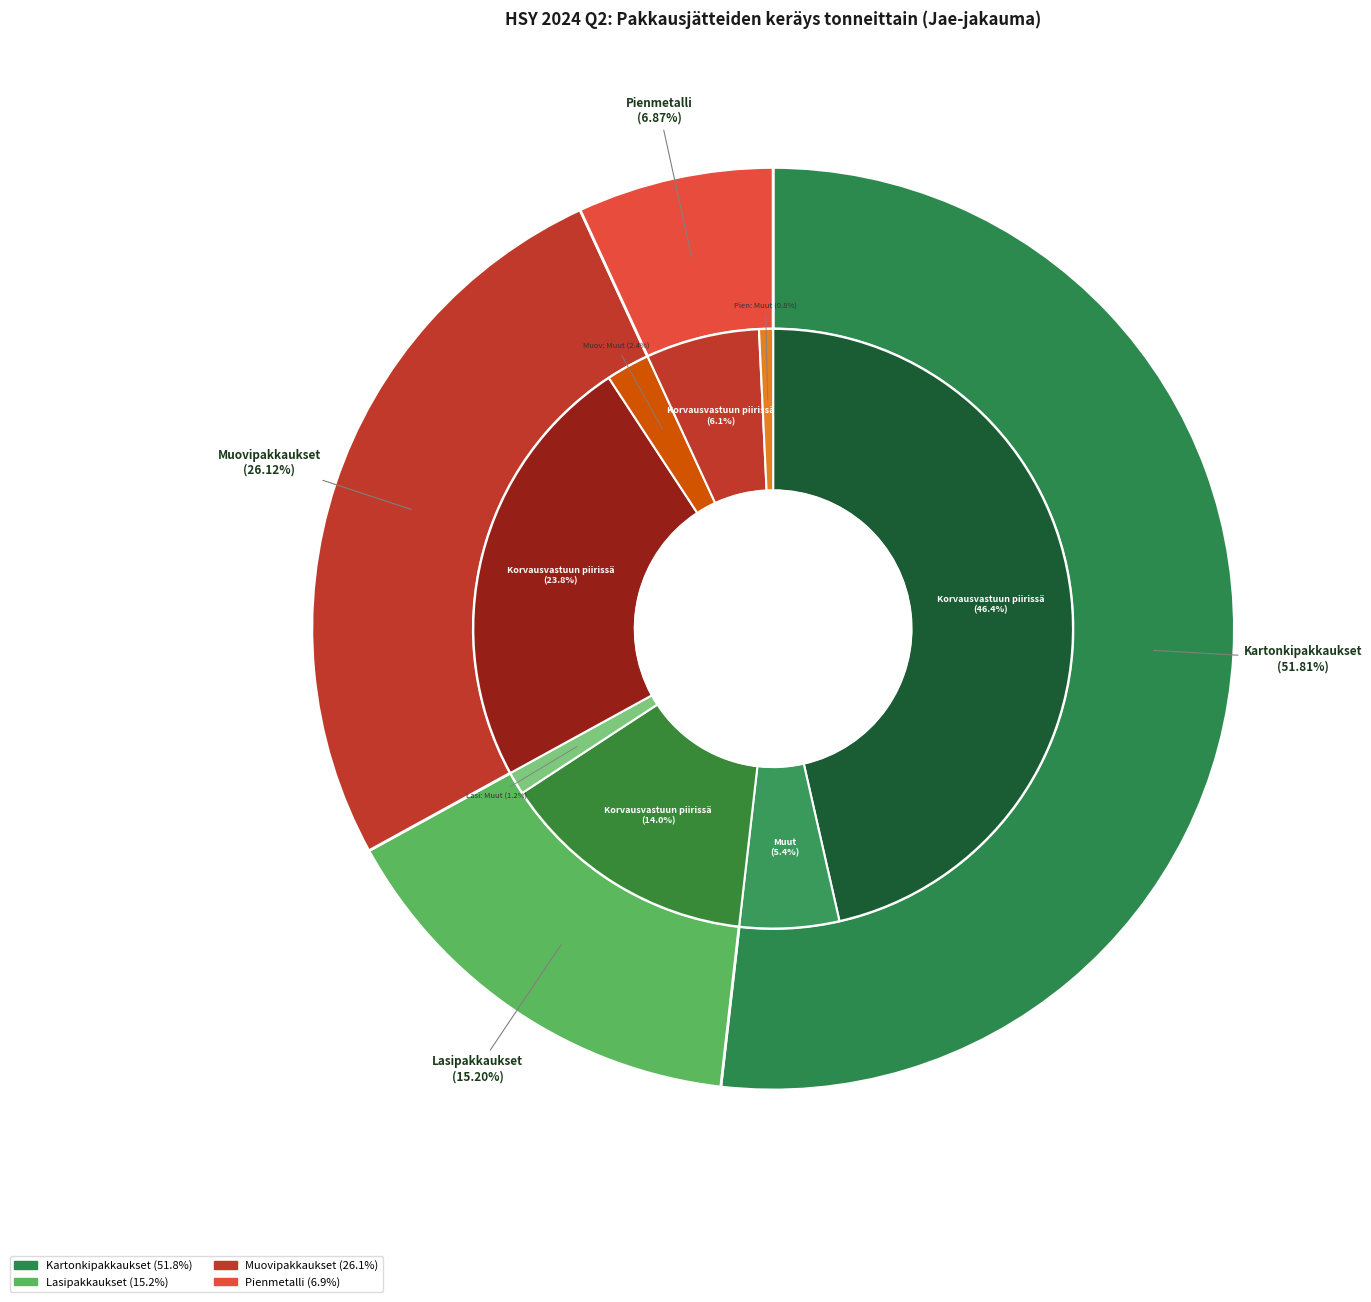

How many segments does this pie chart have?

4